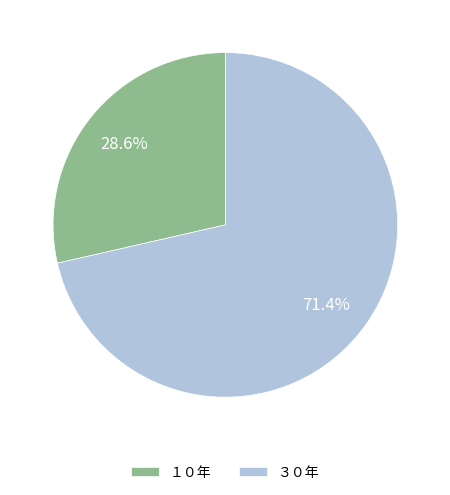

To the nearest percent, what portion does ３０年 represent?

71%